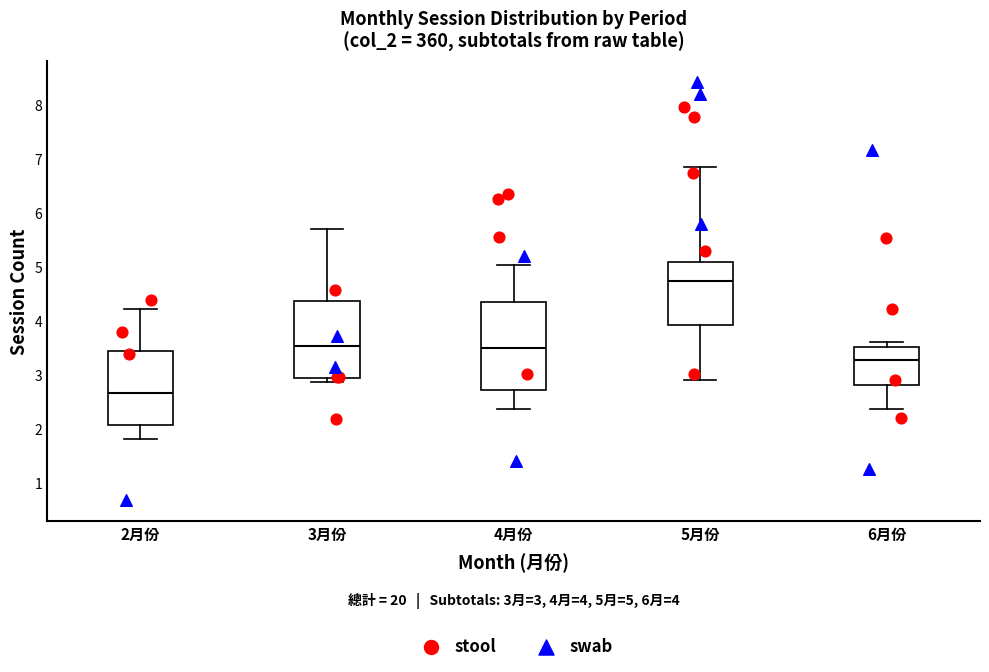

Which box has the lowest median line?

2月份